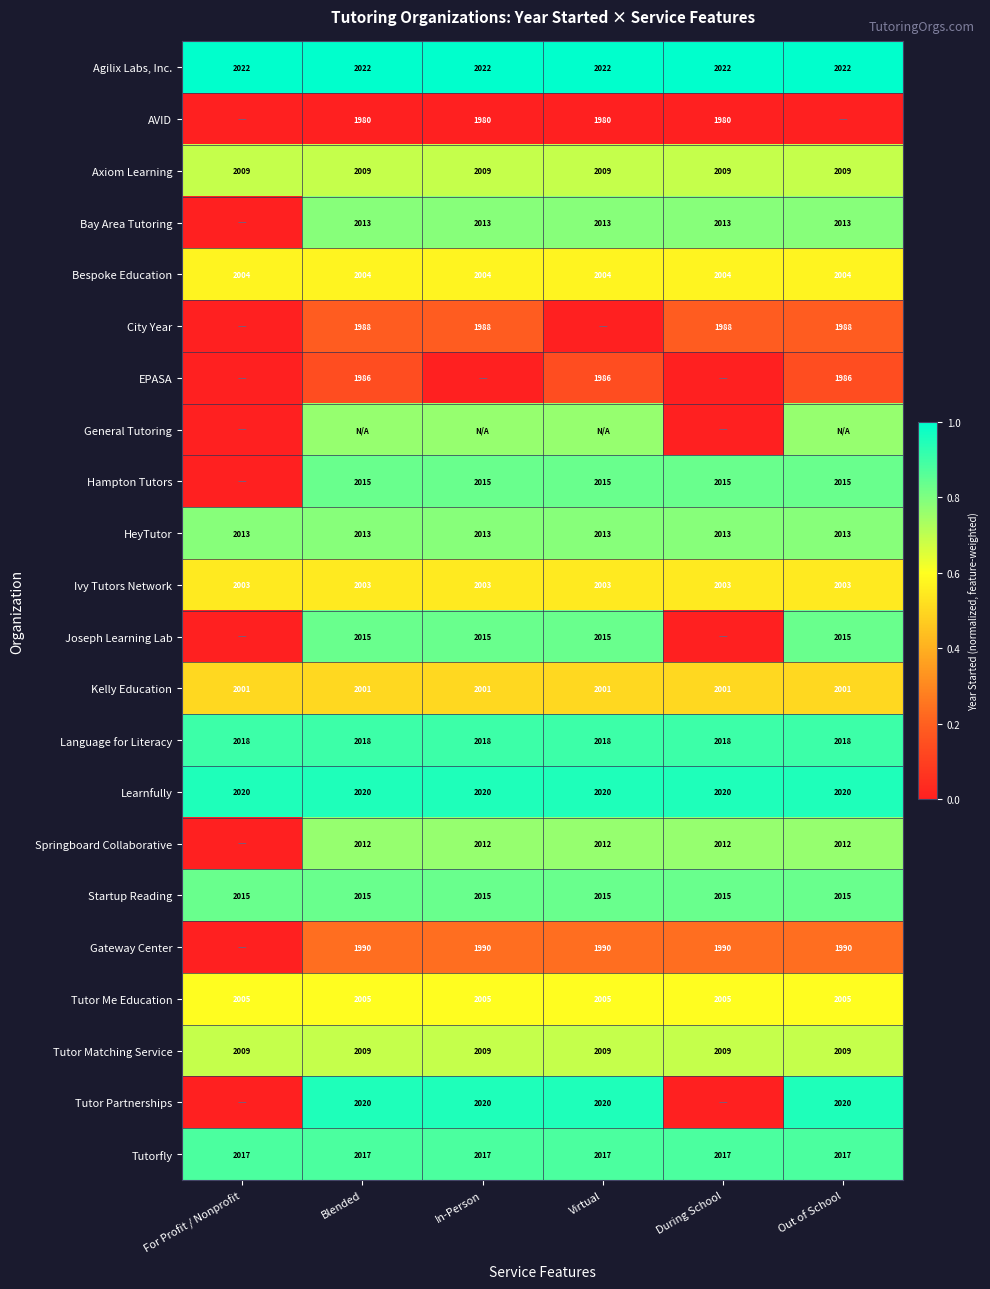

Which has a higher value, In-Person or Blended?

In-Person